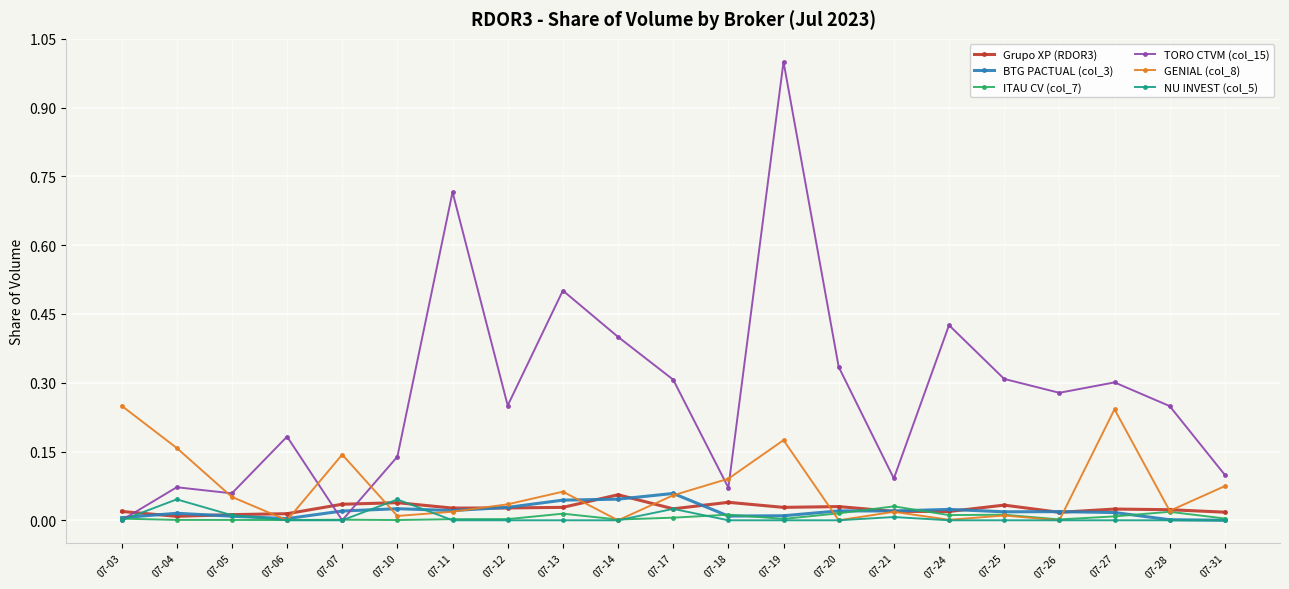

True or false: TORO CTVM (col_15) has more than 0 points higher than both neighbors.

True